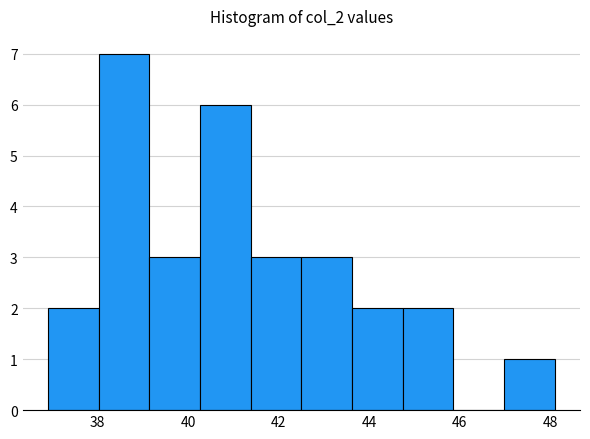

Reading left to right, list every bar in this chart as the range it spans on the x-axis followed by its height. Neither the bar edges nor the heights are printed on the chart, so give them approximately, as read against the axes.

36.90 to 38.02: 2
38.02 to 39.14: 7
39.14 to 40.26: 3
40.26 to 41.38: 6
41.38 to 42.50: 3
42.50 to 43.62: 3
43.62 to 44.74: 2
44.74 to 45.86: 2
45.86 to 46.98: 0
46.98 to 48.10: 1